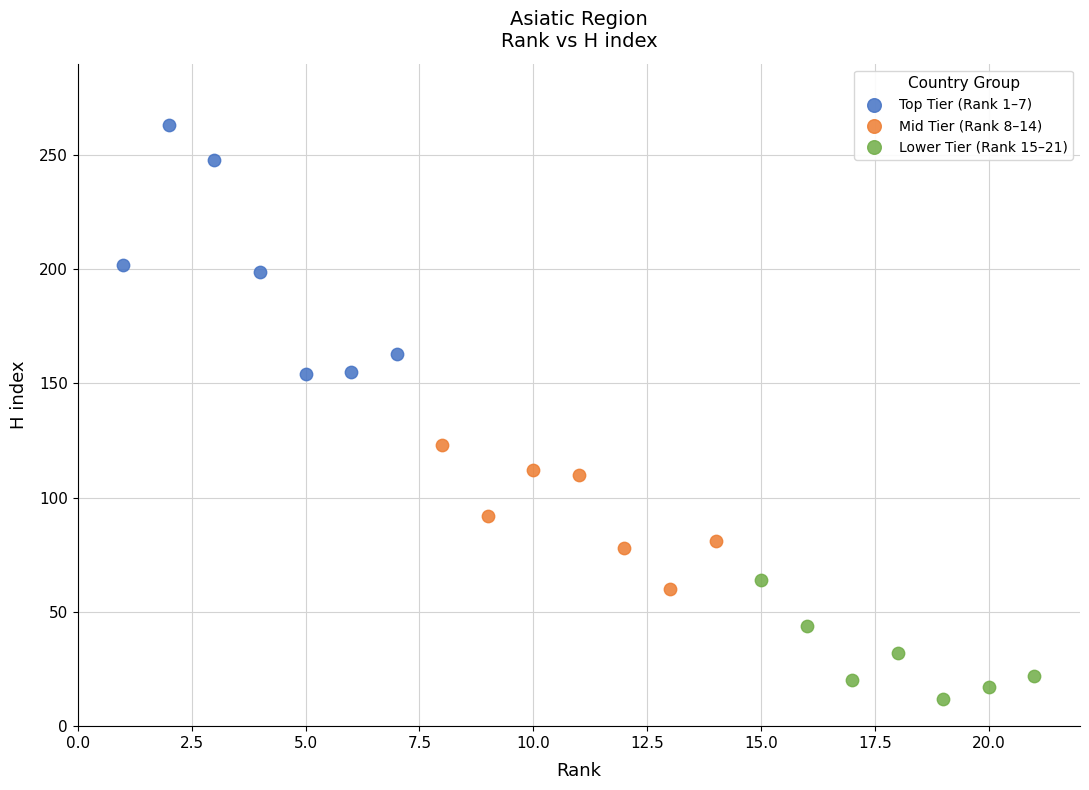

Which series contains the highest Y value?

Top Tier (Rank 1–7)